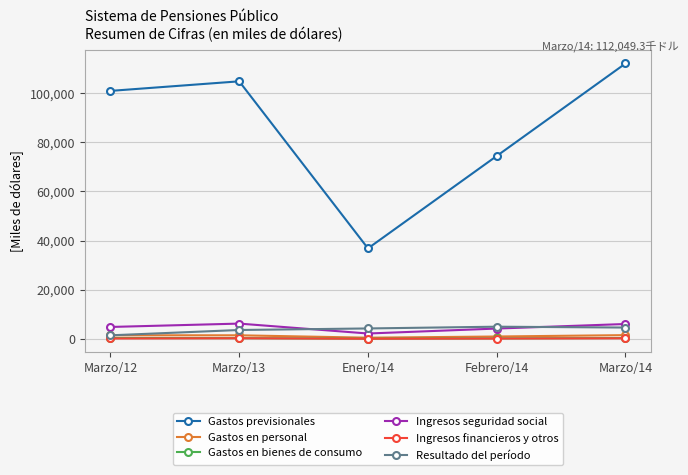

What is the label of the 2nd point from the right?

Febrero/14